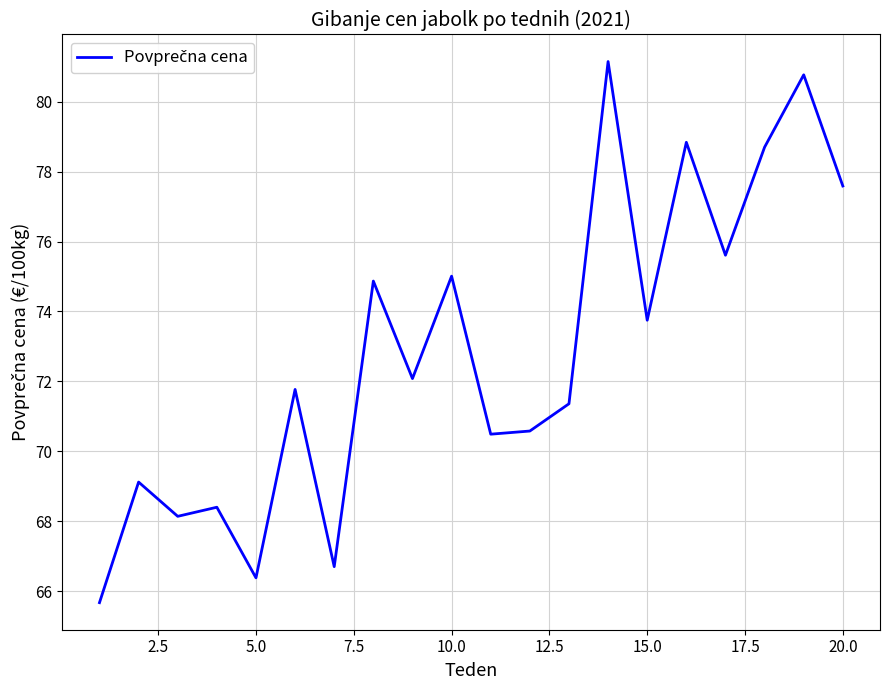

What is the greatest value displayed?

81.2